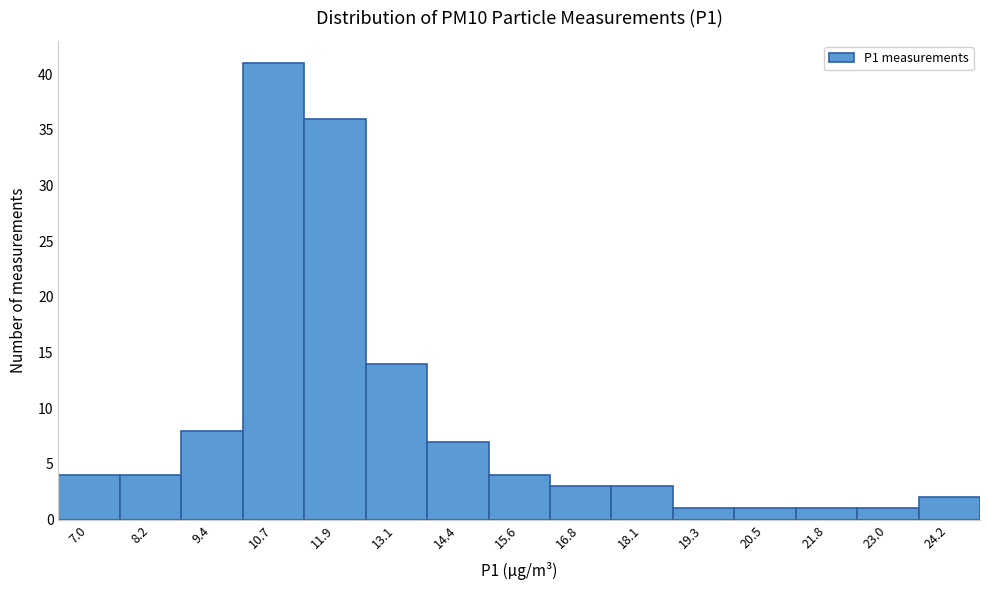

Reading left to right, list all the values displayed in this chart.

4	4	8	41	36	14	7	4	3	3	1	1	1	1	2